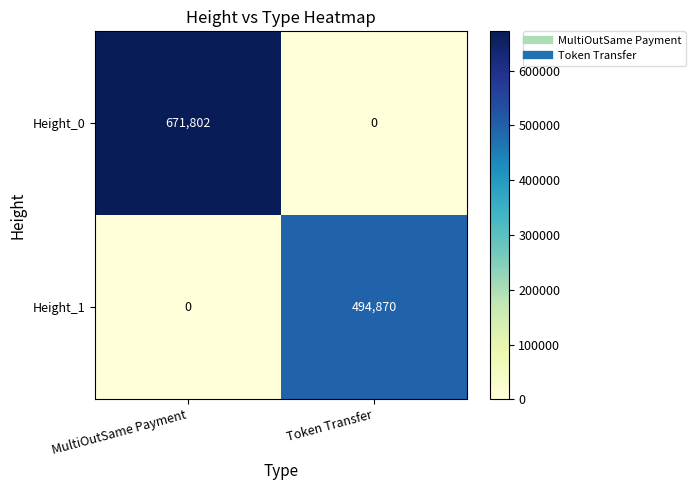

What is the sum of the Height_1 values at MultiOutSame Payment and Token Transfer?

494870